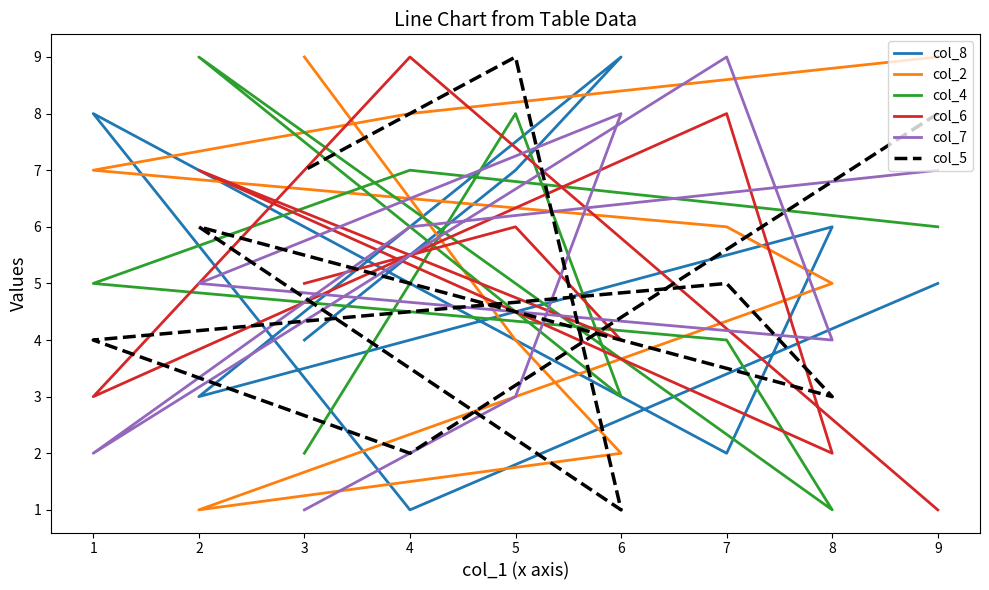

What is the lowest value of the col_4 series?

1